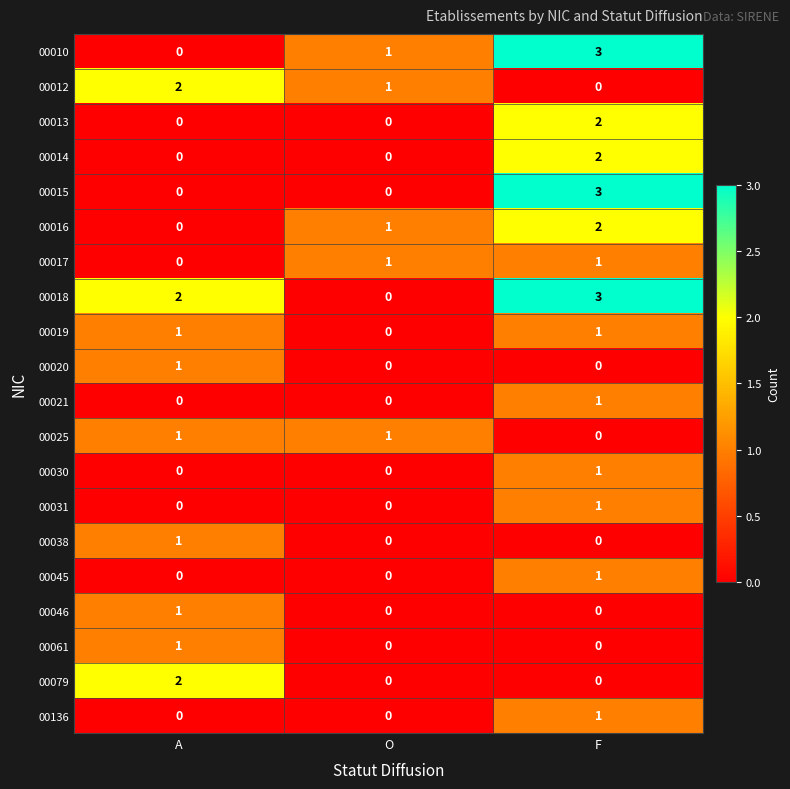

How many categories are shown in the chart?

3